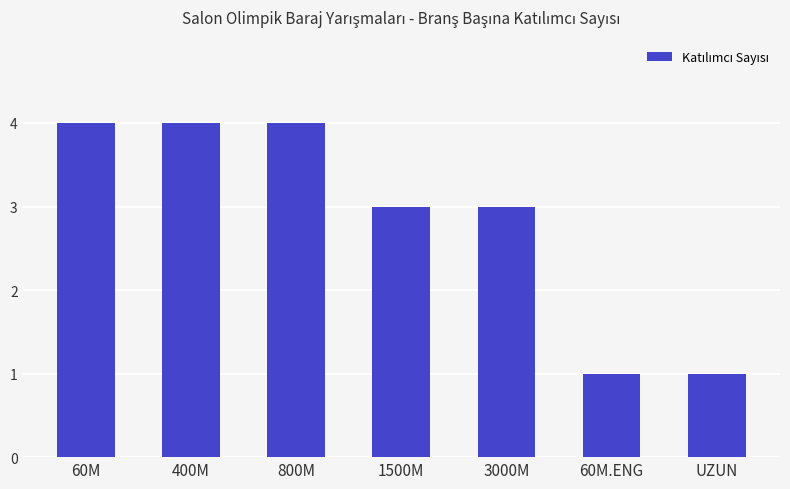

What is the sum of all values?

20